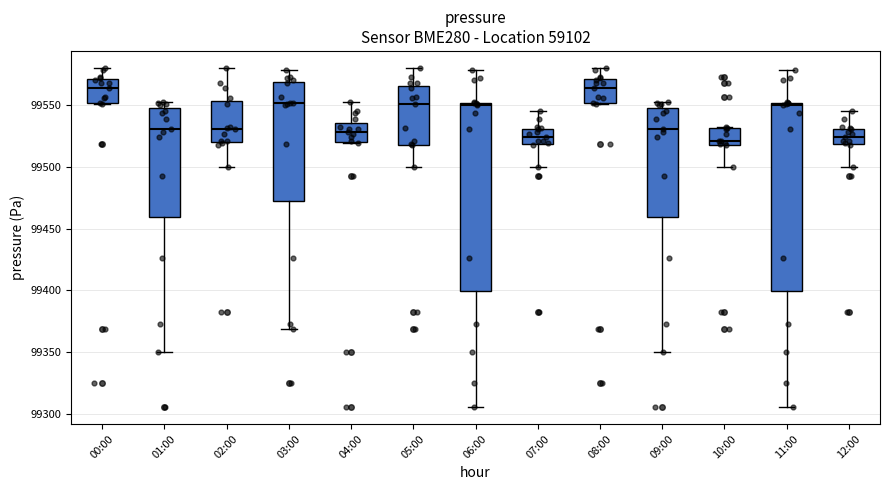

Where does the median line of the box for 02:00 sit on the y-axis? The values are not printed on the chart, so give them approximately, as read against the axis.

99530